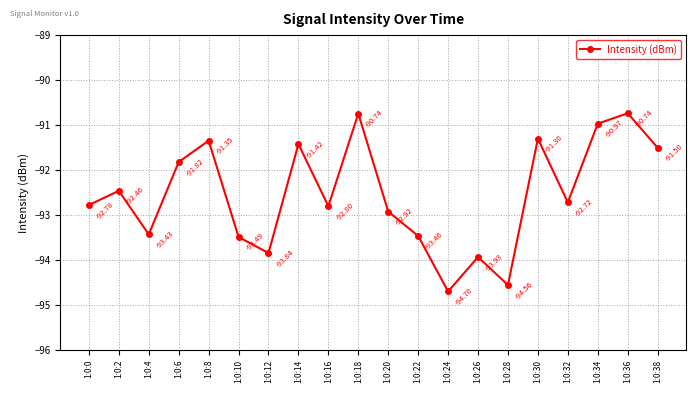

What is the value of the 10th point from the left?

-90.7